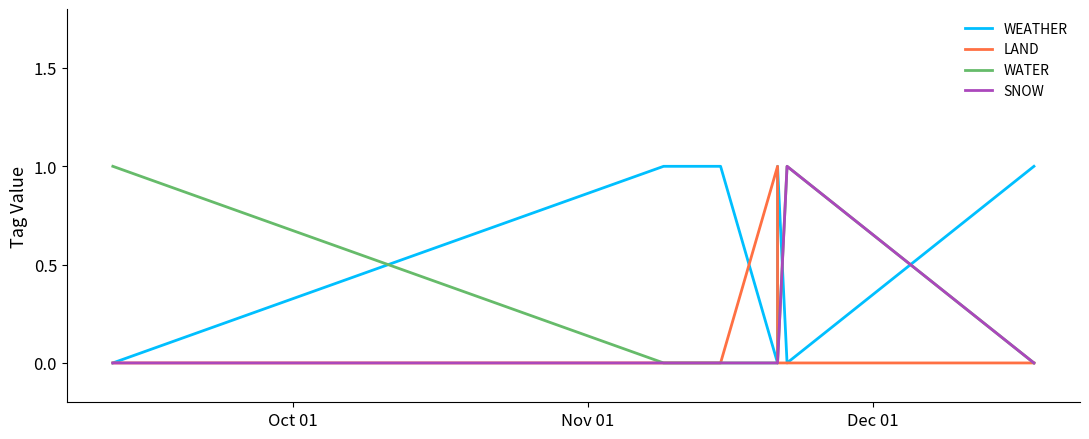

What is the maximum value shown in the chart?

1